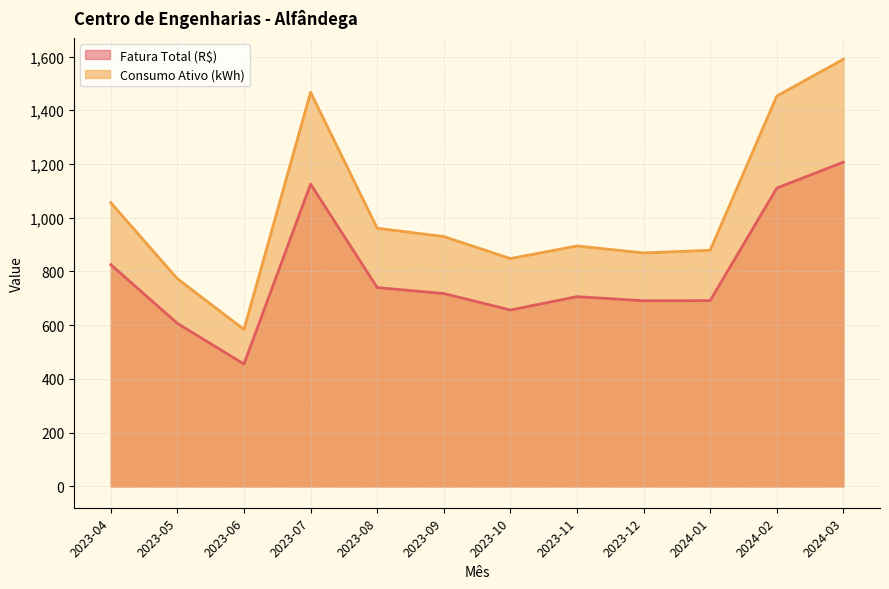

How many values in the Consumo Ativo (kWh) series are below 930?

6